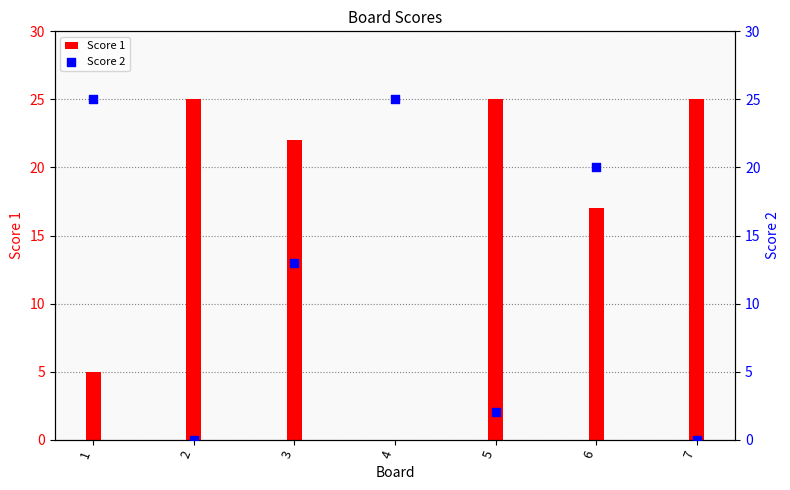

Which series has the widest spread of Y values?

Score 1